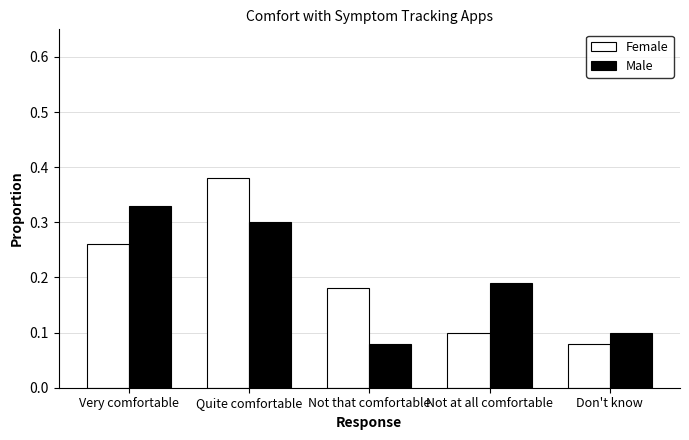

The Female series shows 0.1 at Very comfortable. True or false?

False